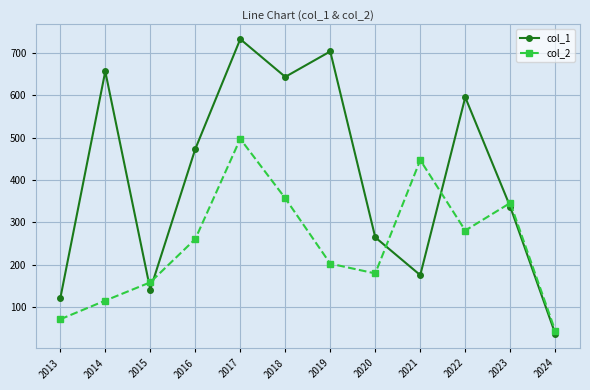

What is the value of the col_2 point at the 7th from the left?

203